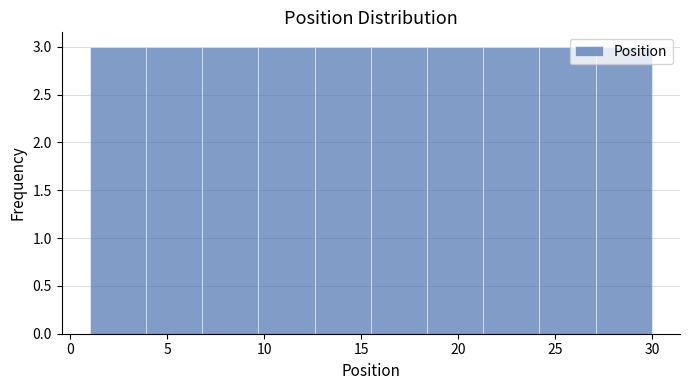

What is the height of the bar covering 3.9 to 6.8 on the x-axis? Neither the bar edges nor the heights are printed on the chart, so give them approximately, as read against the axes.

3